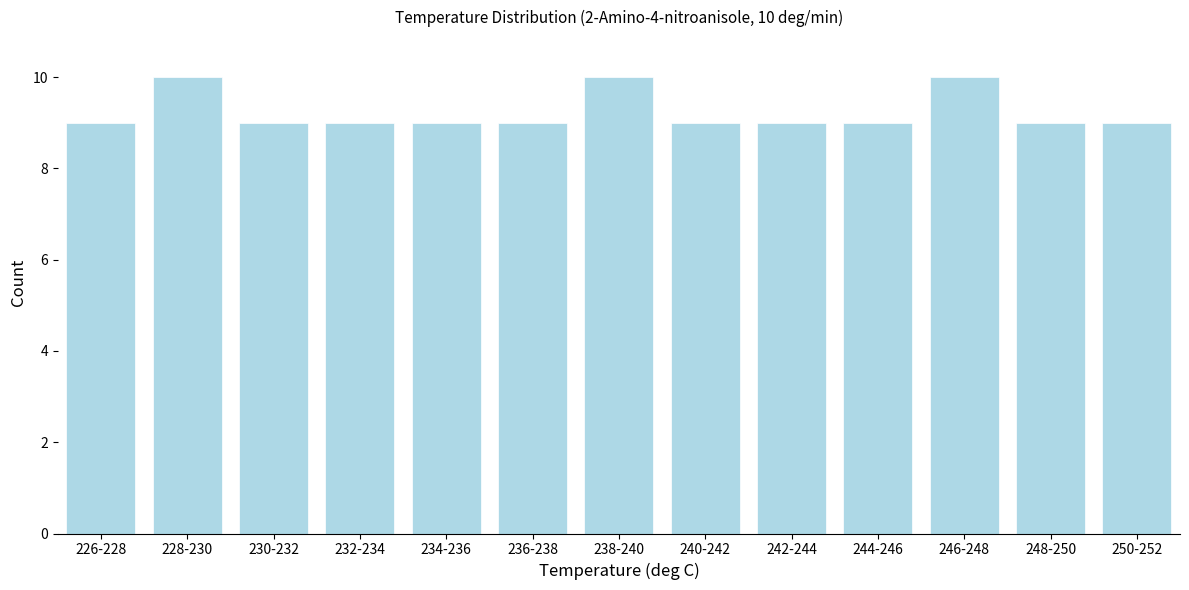

Reading left to right, list all the values displayed in this chart.

226-228=9	228-230=10	230-232=9	232-234=9	234-236=9	236-238=9	238-240=10	240-242=9	242-244=9	244-246=9	246-248=10	248-250=9	250-252=9